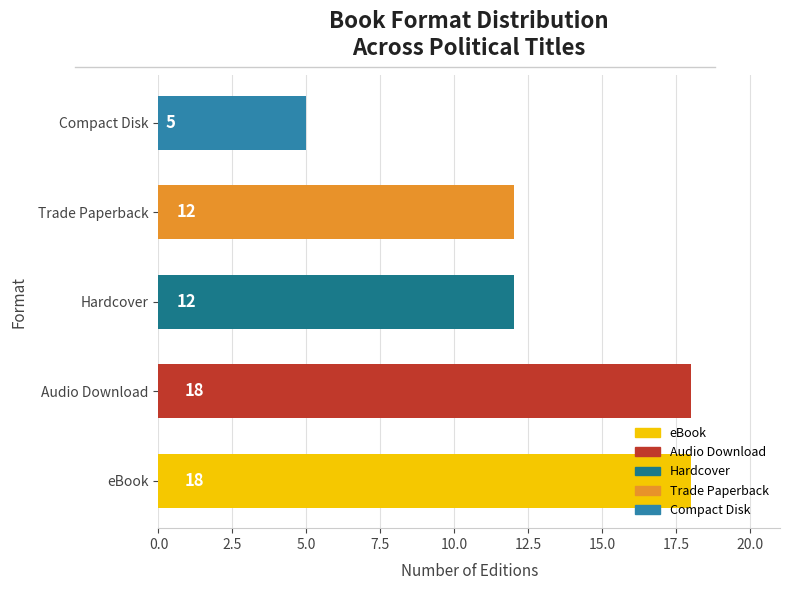

What is the ratio of the value at Trade Paperback to the value at Hardcover?

1.0